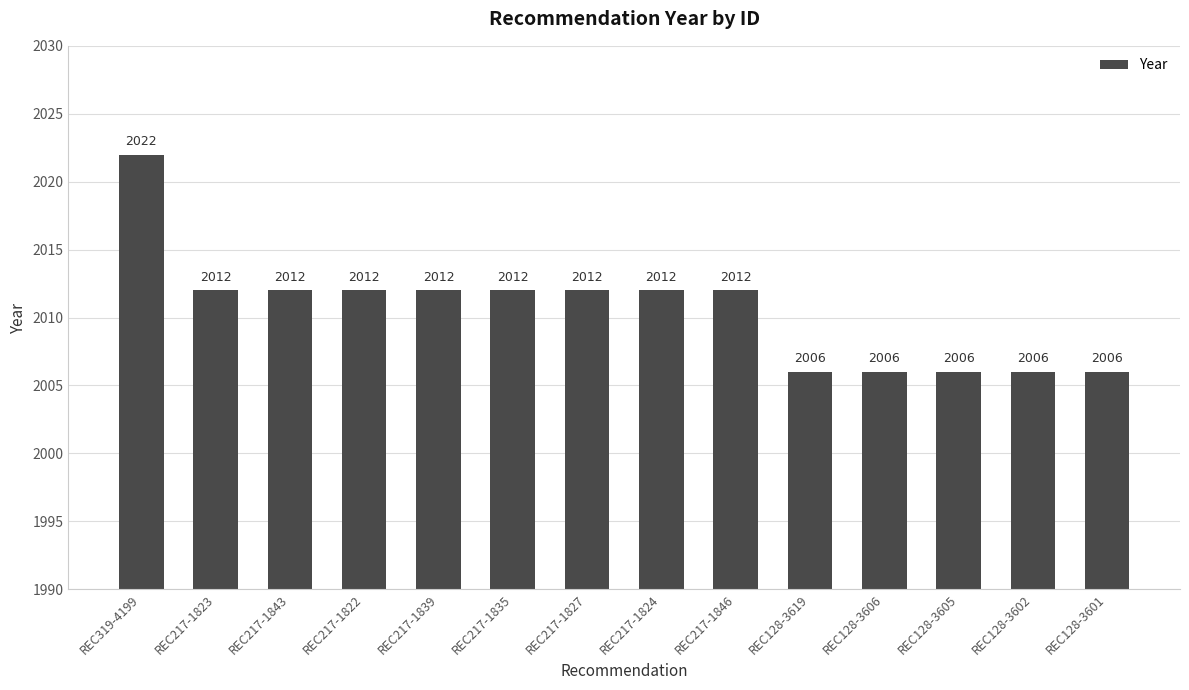

Count the values in the range 2006 to 2012.

13